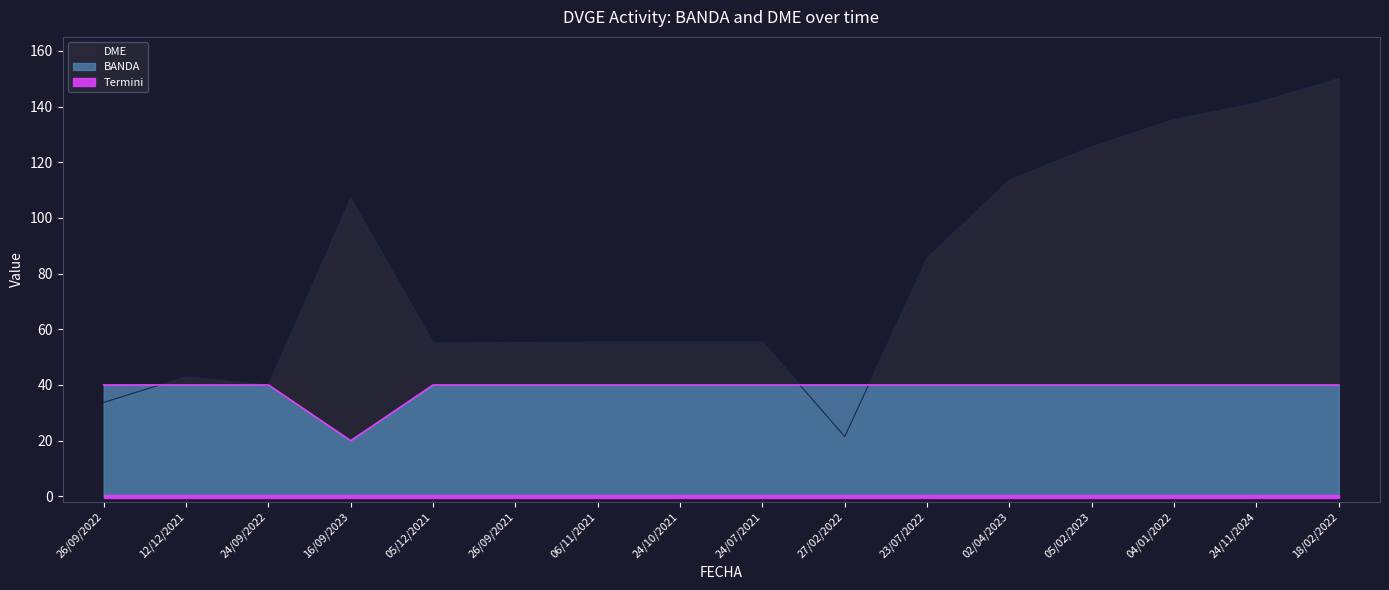

What is the average value of the BANDA series?

38.8